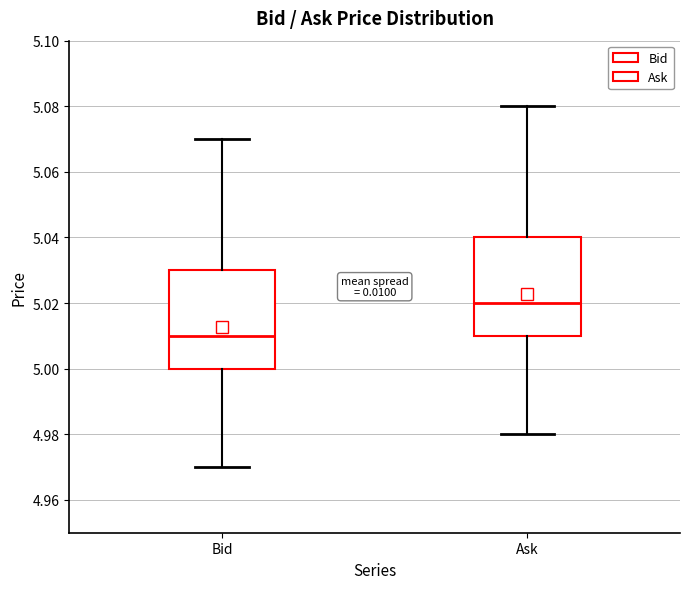

Reading left to right, transcribe this box plot: for each box, give where its median line is, the range the box spans, and where its two whiskers end, as read against the y-axis. The values are not printed on the chart, so give them approximately, as read against the axis.

Bid: median 5.01, box 5.00 to 5.03, whiskers 4.97 to 5.07
Ask: median 5.02, box 5.01 to 5.04, whiskers 4.98 to 5.08